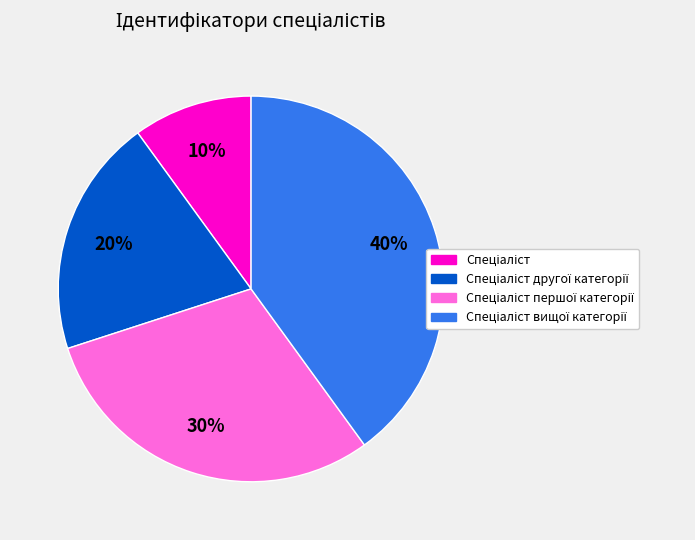

Does any single category account for the majority?

No